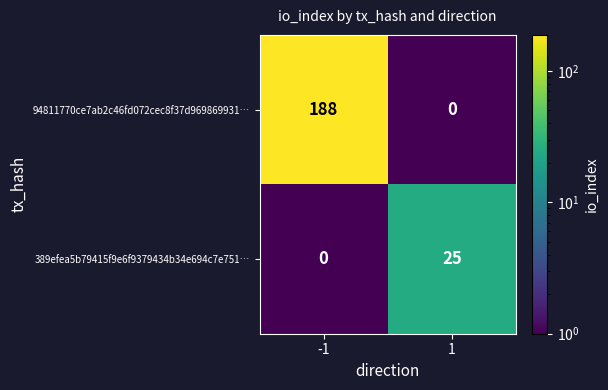

List the series in order of their peak value, highest first.

94811770ce7ab2c46fd072cec8f37d969869931…, 389efea5b79415f9e6f9379434b34e694c7e751…